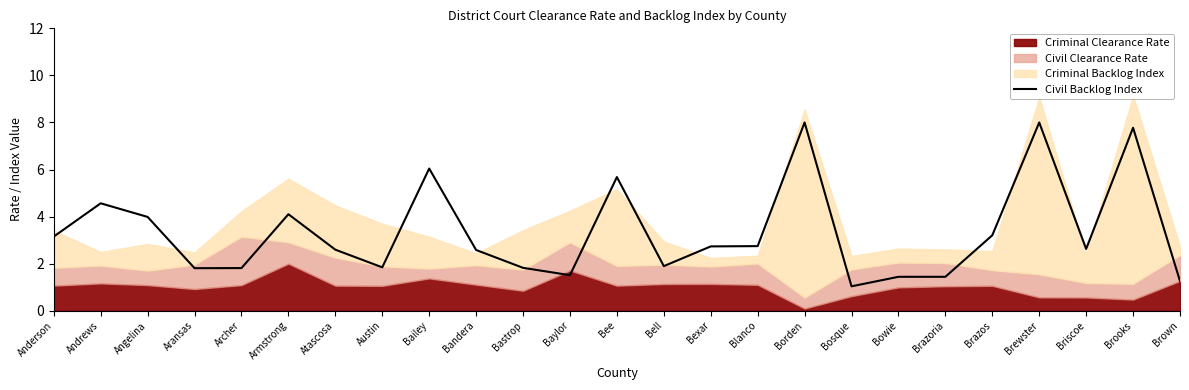

What is the difference between the second highest and second lowest values?

6.7